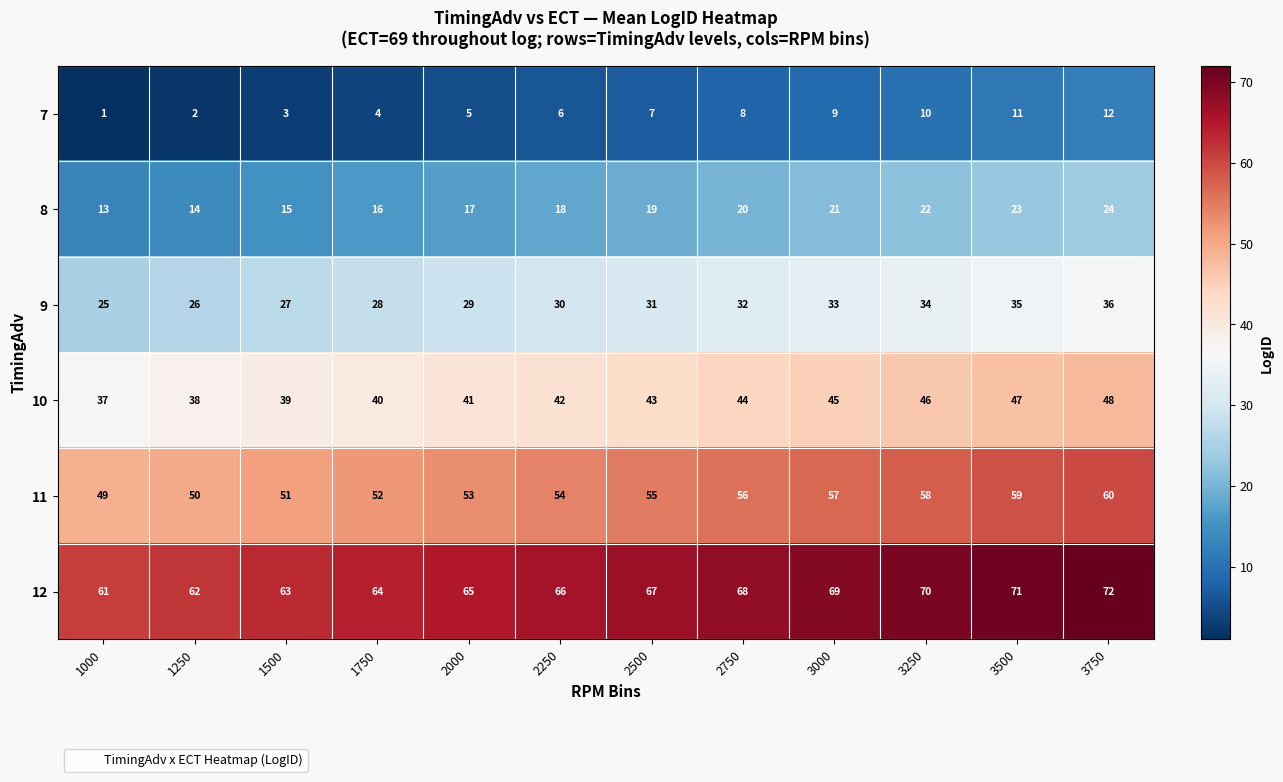

What is the difference between the 10 values at 3500 and 1000?

10